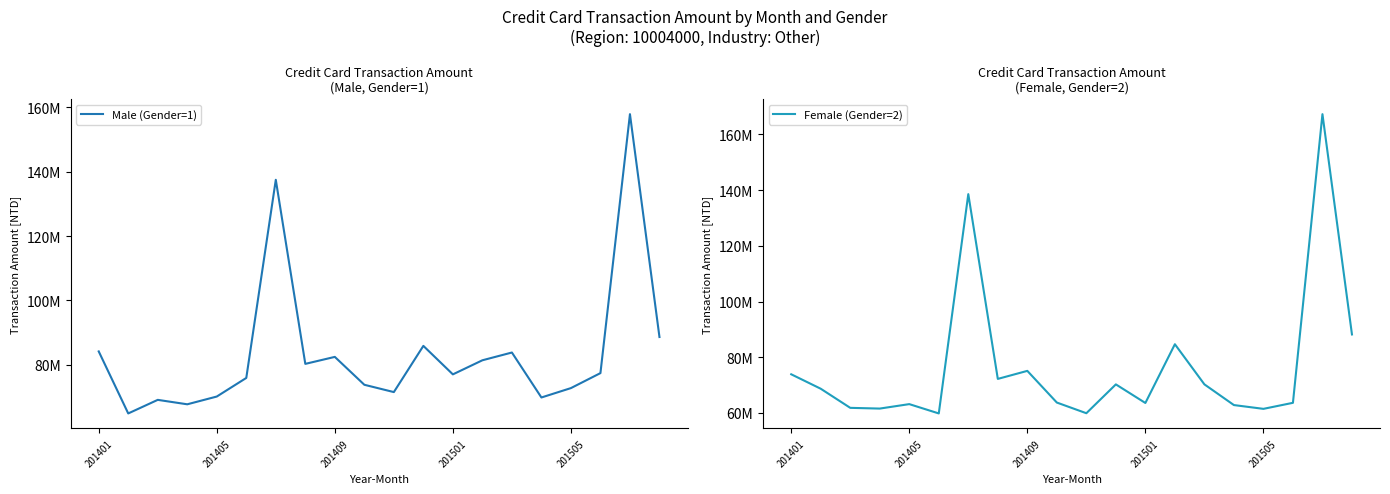

Count the number of categories in the chart.

20